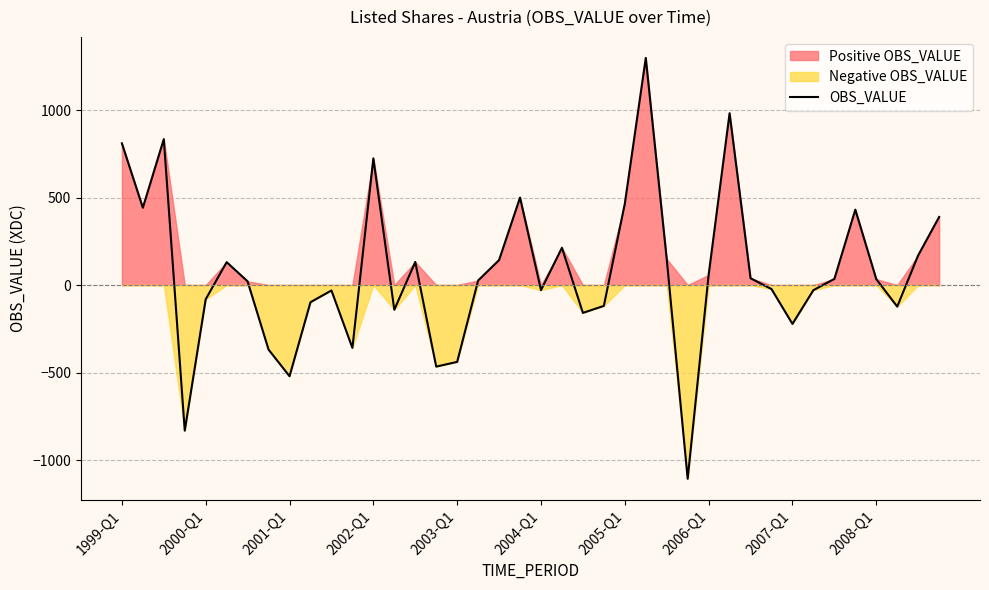

What is the smallest value displayed?

-1107